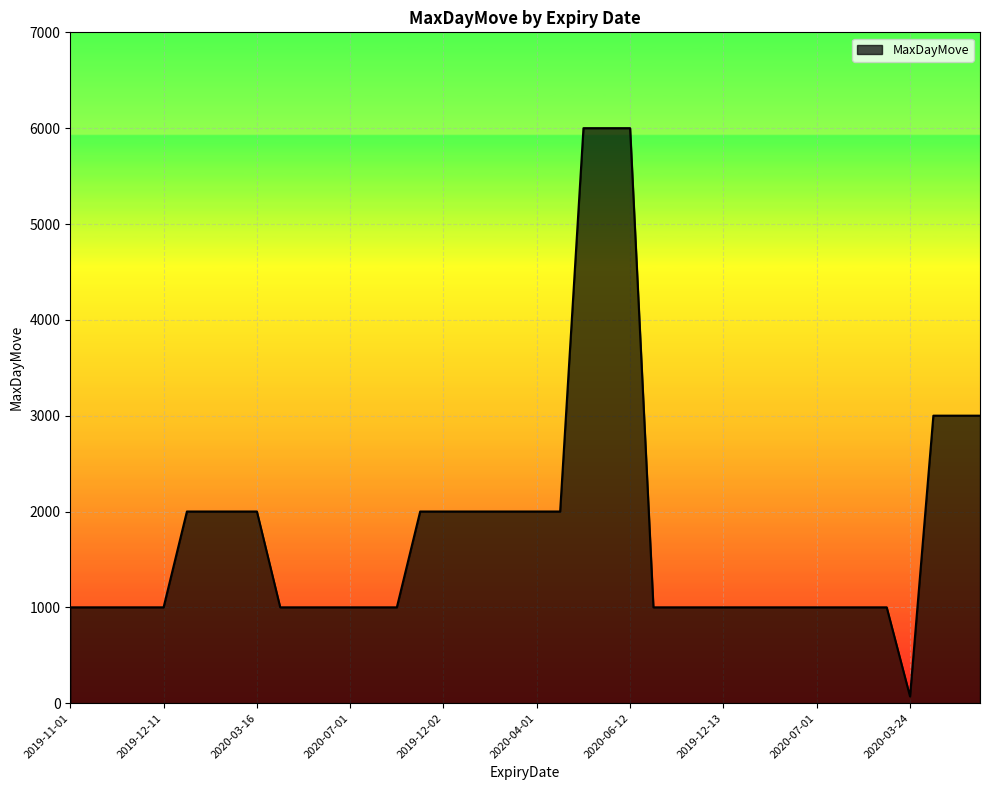

What is the greatest value displayed?

6000